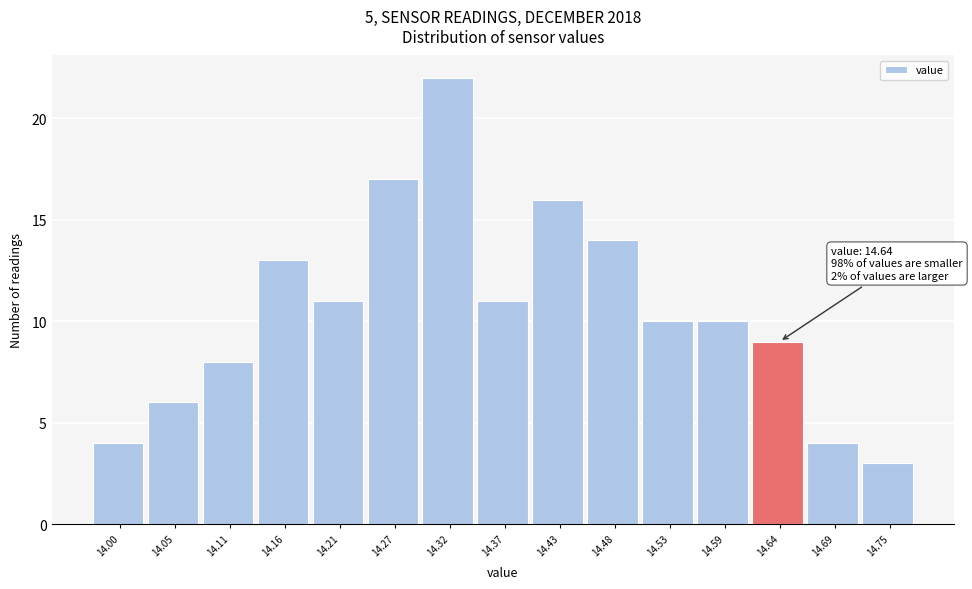

Reading right to left, what are all the values shown in this chart?

14.75=3	14.69=4	14.64=9	14.59=10	14.53=10	14.48=14	14.43=16	14.37=11	14.32=22	14.27=17	14.21=11	14.16=13	14.11=8	14.05=6	14.00=4